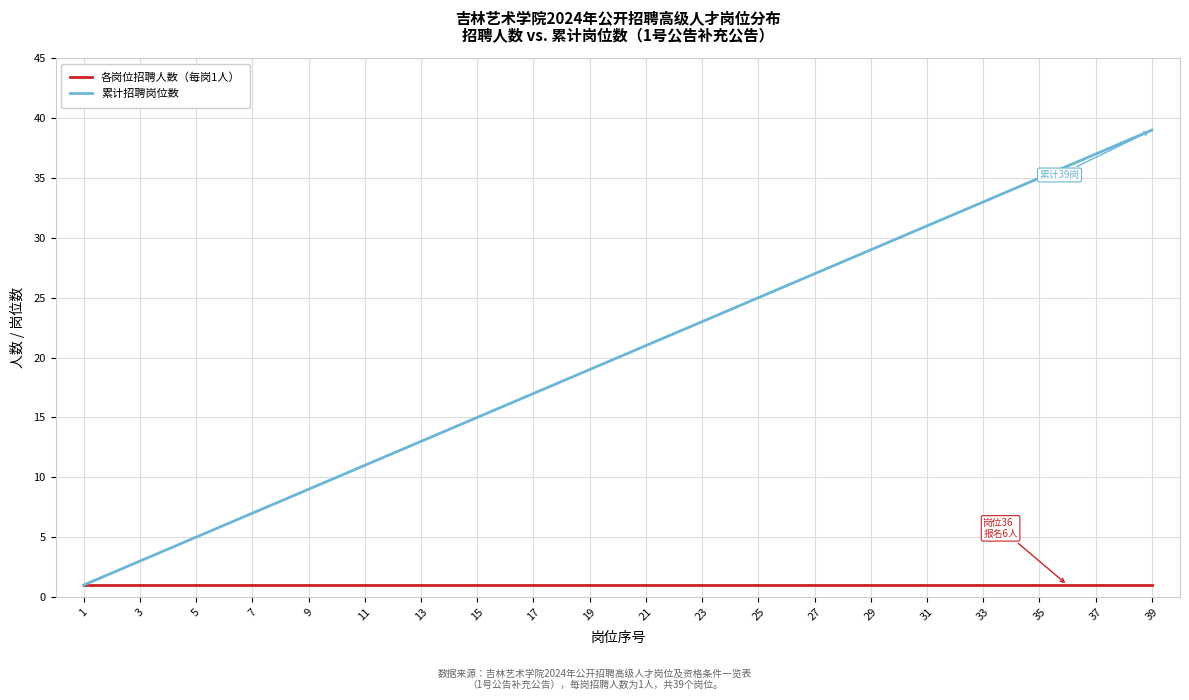

What is the maximum value shown in the chart?

39